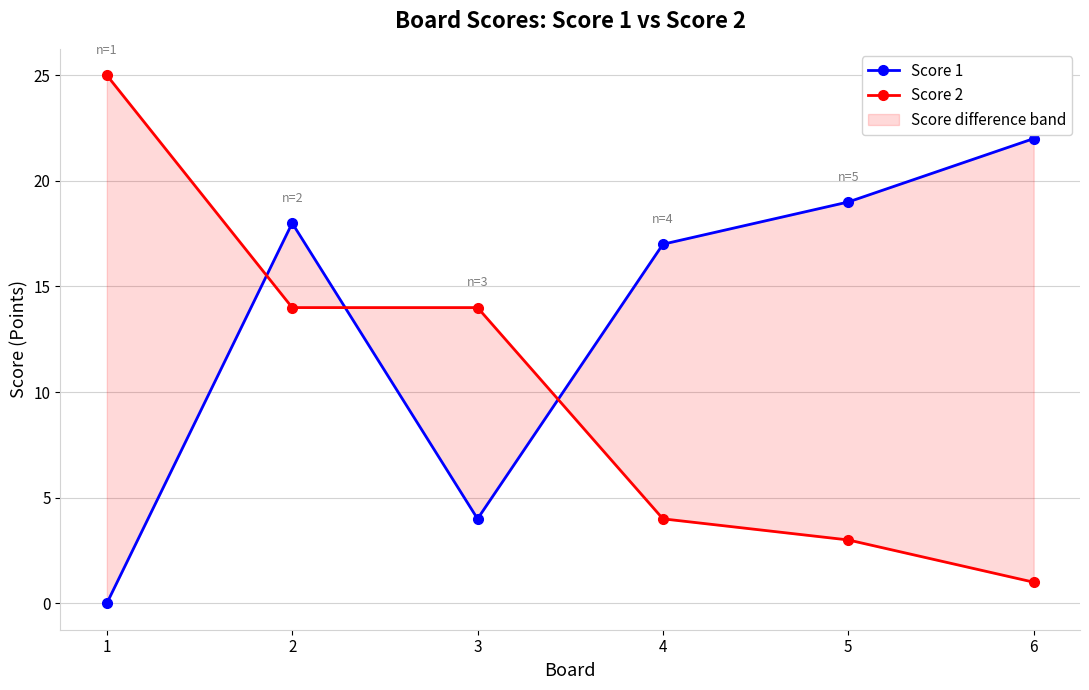

What is the spread (max minus min) of values at 2?

4